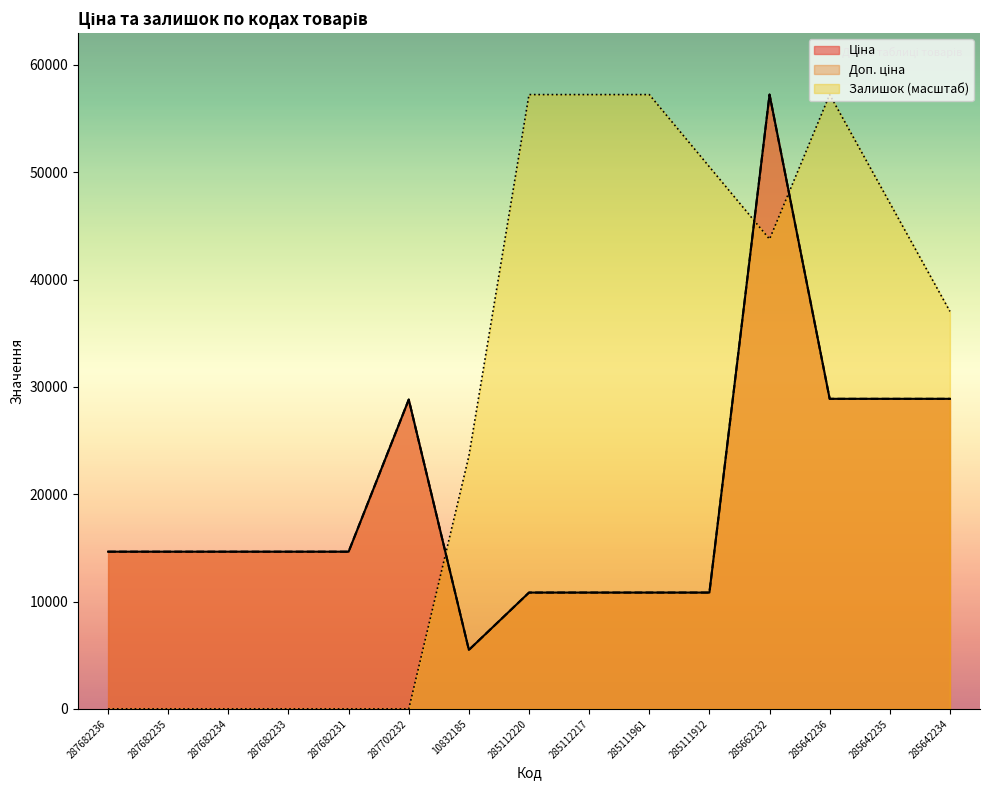

The value of Залишок at 287682236 is 0.0. True or false?

True